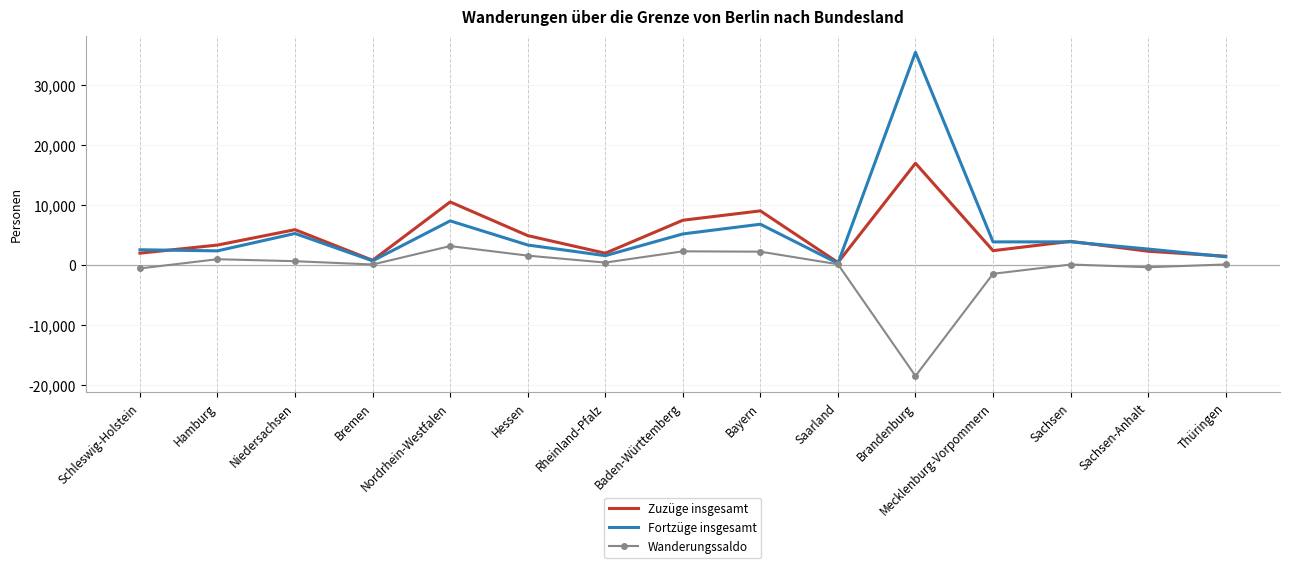

What is the approximate value of Fortzüge insgesamt at Nordrhein-Westfalen?

7352